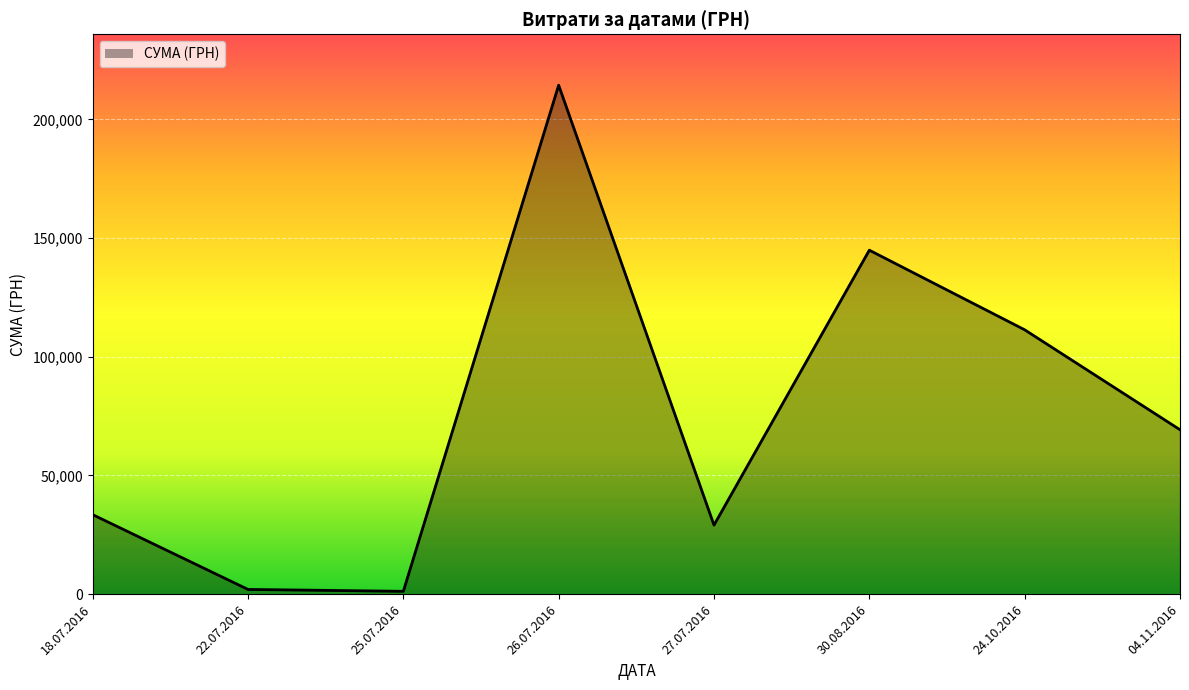

Between 30.08.2016 and 04.11.2016, which is larger?

30.08.2016